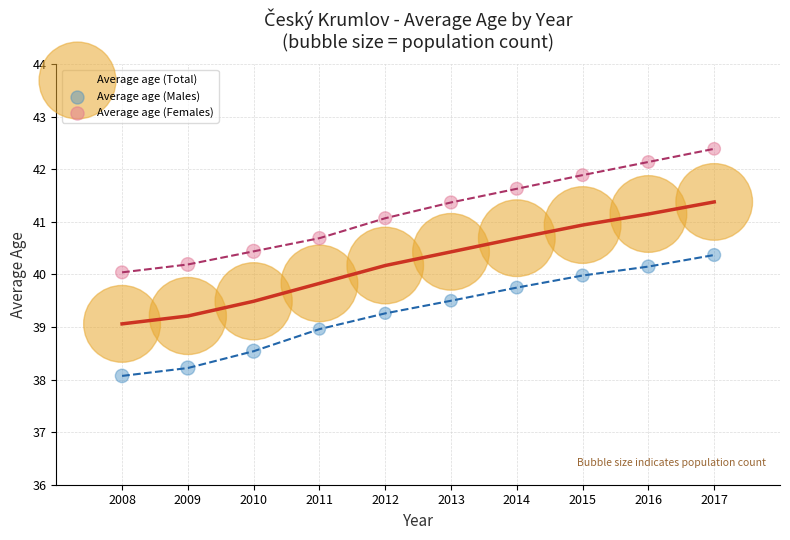

Which series has the widest spread of Y values?

Average age (Females)